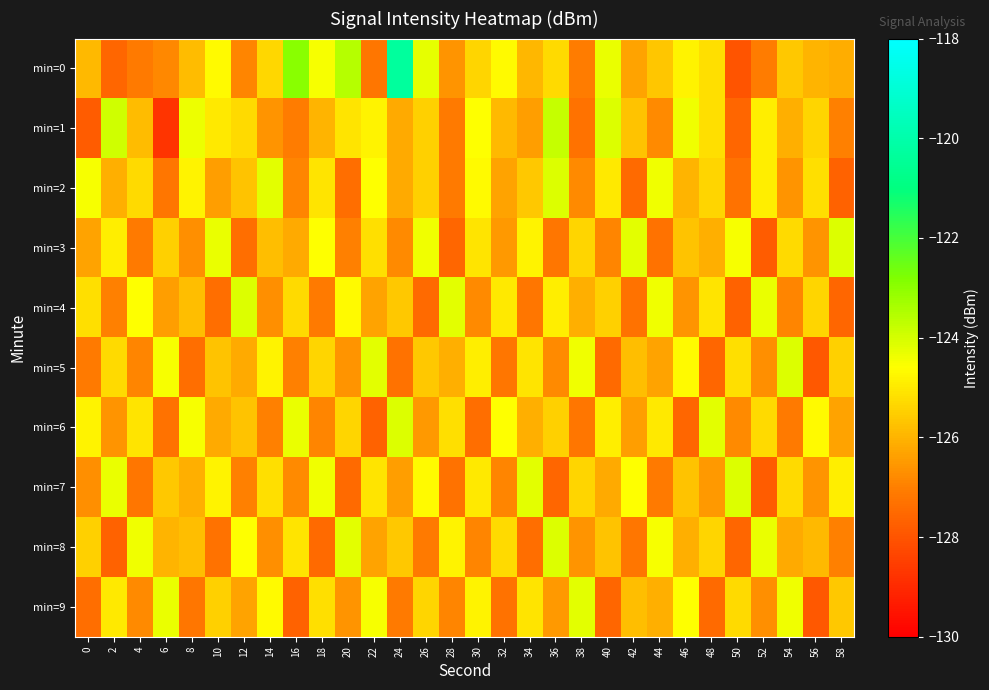

Rank the series at 2 from lowest to highest value.

min=8, min=0, min=4, min=6, min=2, min=5, min=9, min=3, min=7, min=1